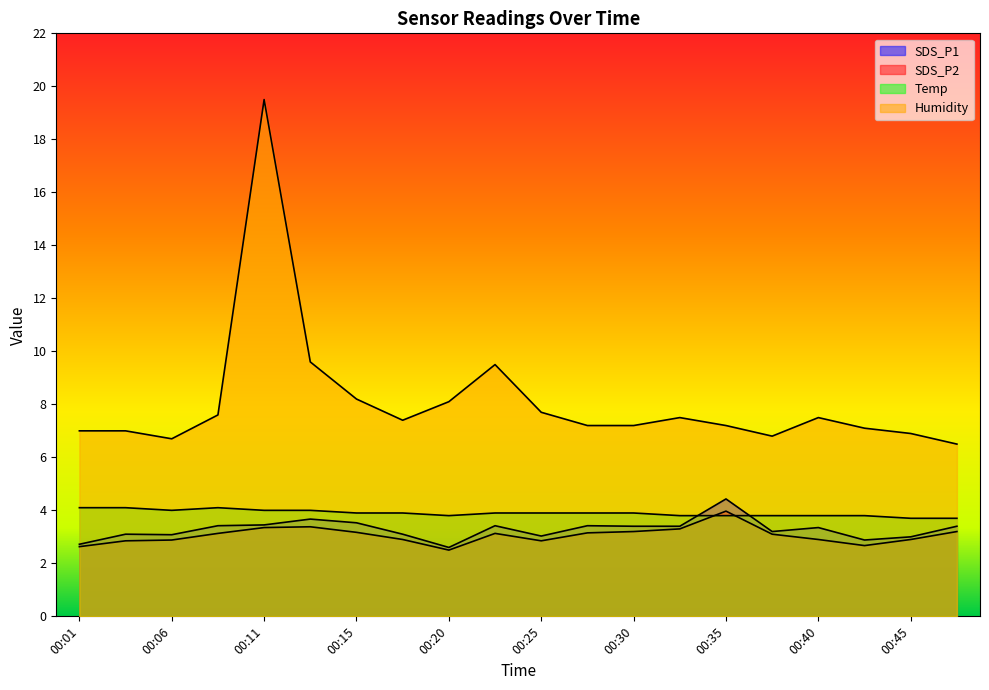

True or false: Temp and Humidity intersect in this chart.

False